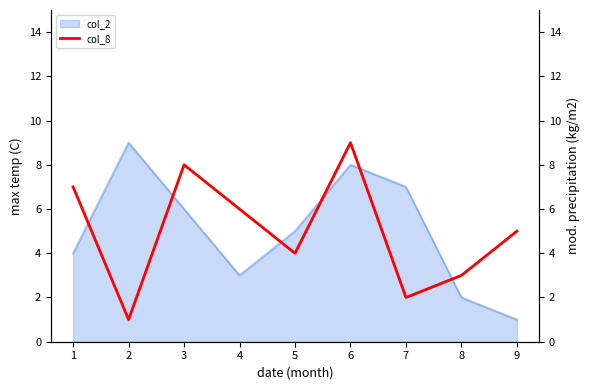

The value of col_2 at 7 is 3. True or false?

False